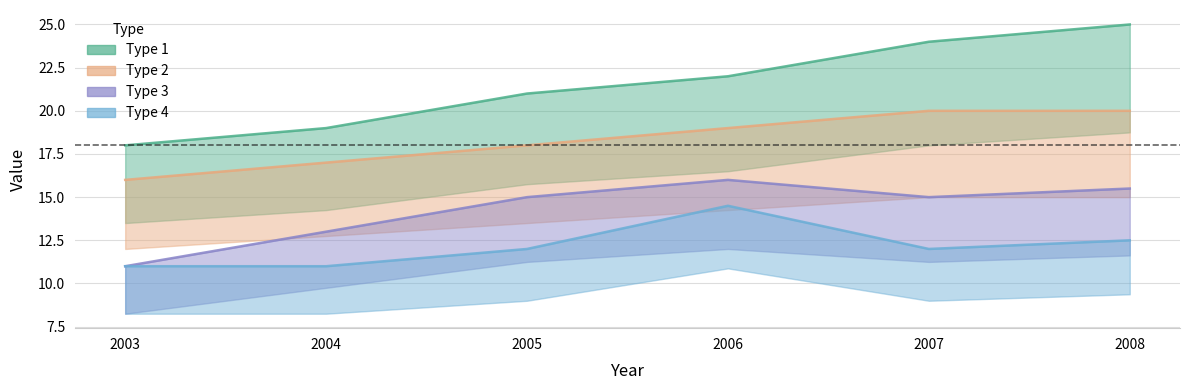

Reading left to right, extract all data points from this chart.

Type 1: 18.0	19.0	21.0	22.0	24.0	25.0
Type 2: 16.0	17.0	18.0	19.0	20.0	20.0
Type 3: 11.0	13.0	15.0	16.0	15.0	15.5
Type 4: 11.0	11.0	12.0	14.5	12.0	12.5